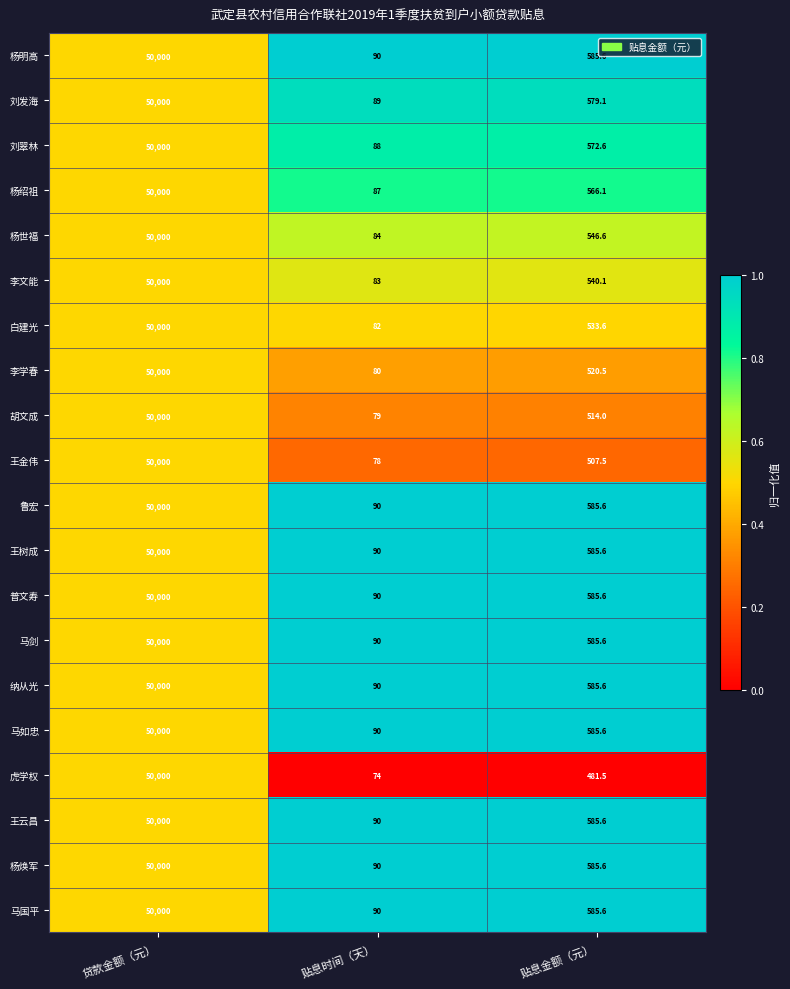

What is the sum of all 王树成 values?

50675.6